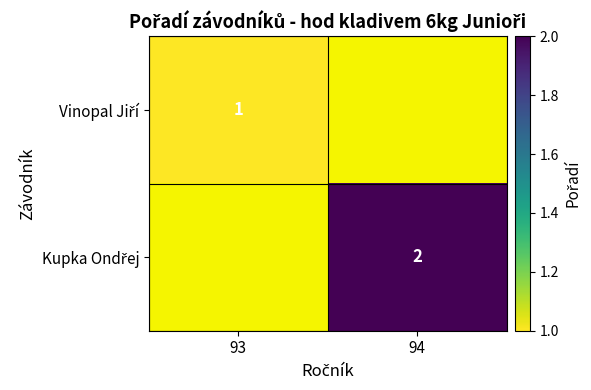

At how many categories does at least one series exceed 1?

1